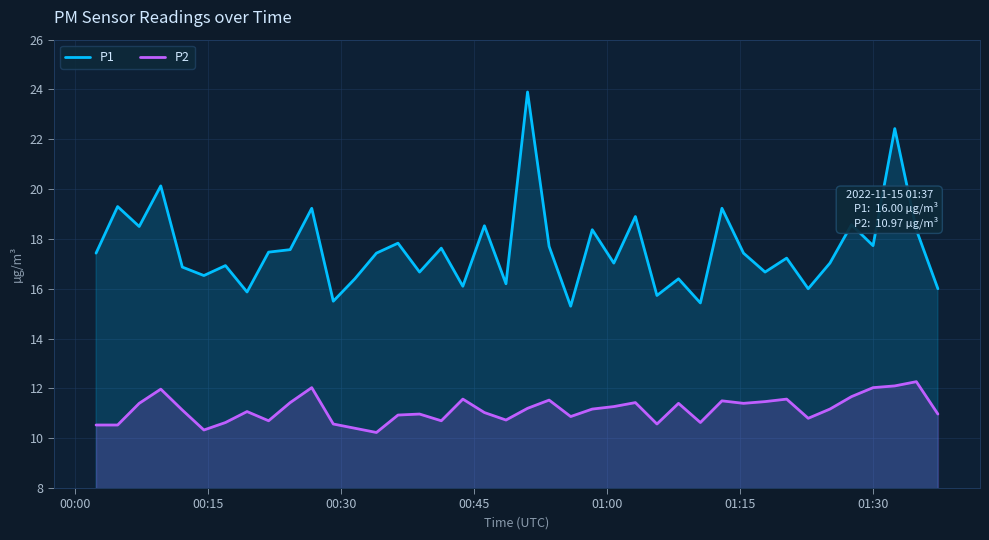

Which series has the widest spread of values?

P1